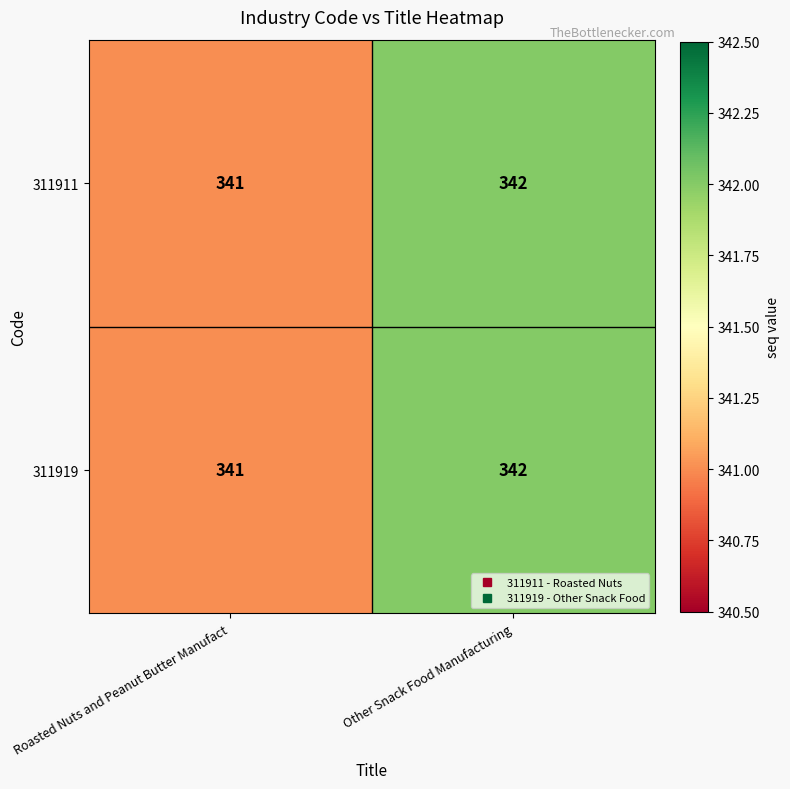

Rank the categories by 311919 value from lowest to highest.

Roasted Nuts and Peanut Butter Manufact, Other Snack Food Manufacturing